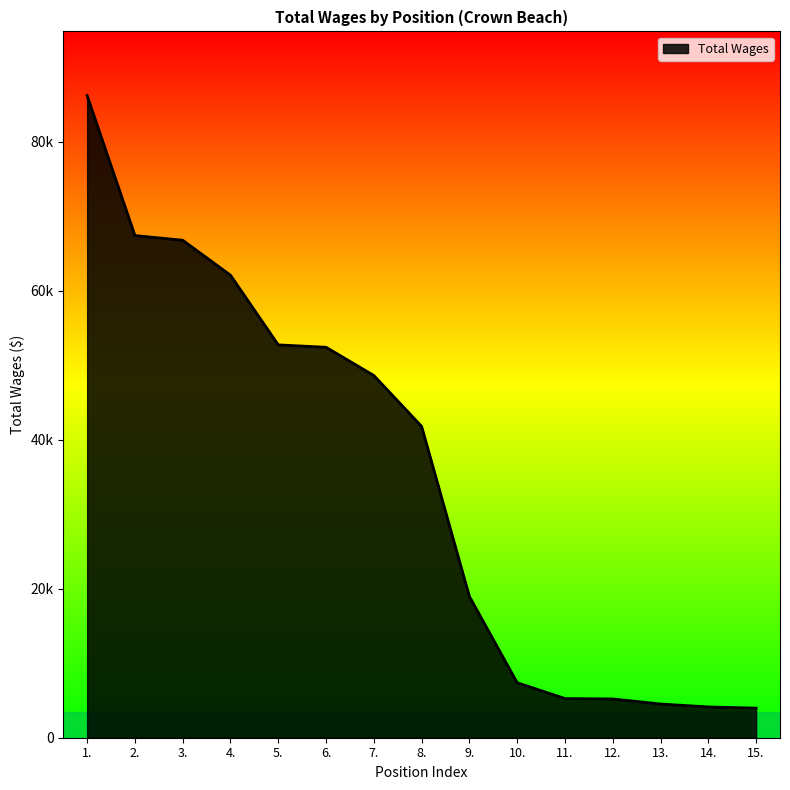

True or false: there are more than 2 points higher than both neighbors.

False